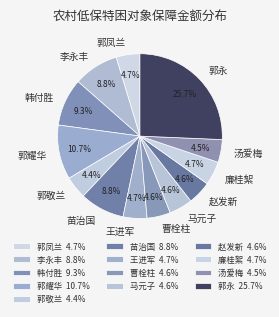

The 郭凤兰 slice represents 17% of the pie. True or false?

False